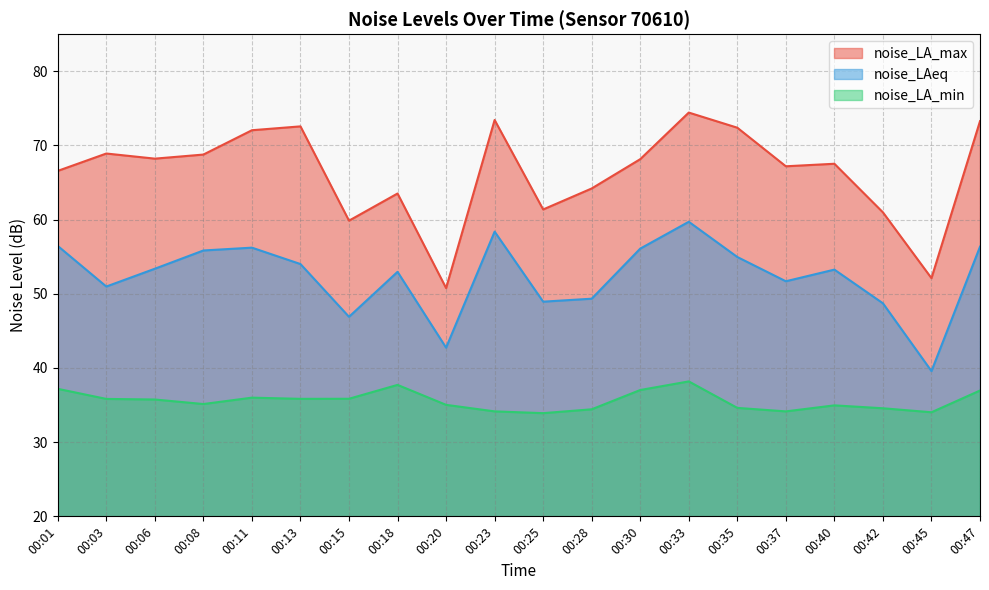

Which has a higher value, 00:06 or 00:30?

00:06